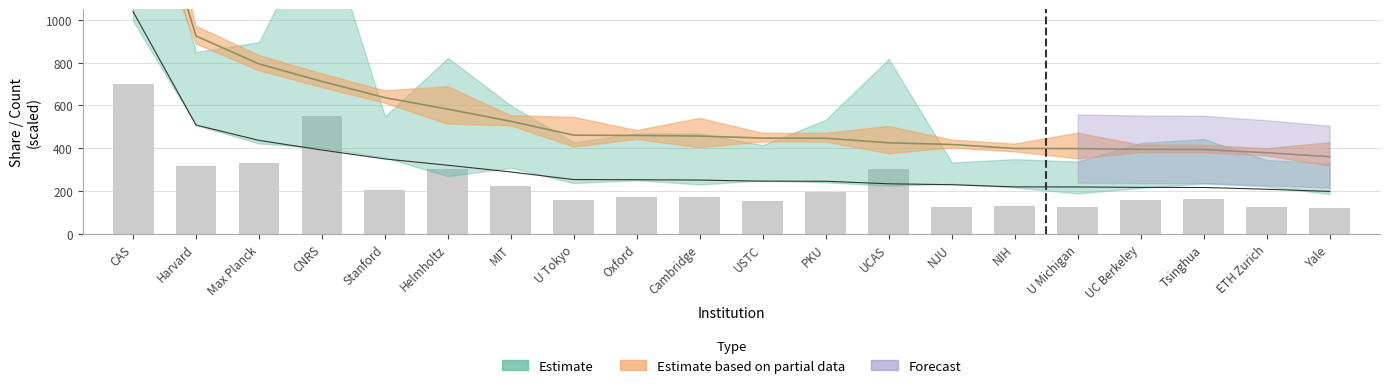

Between UCAS and USTC, which is larger?

USTC